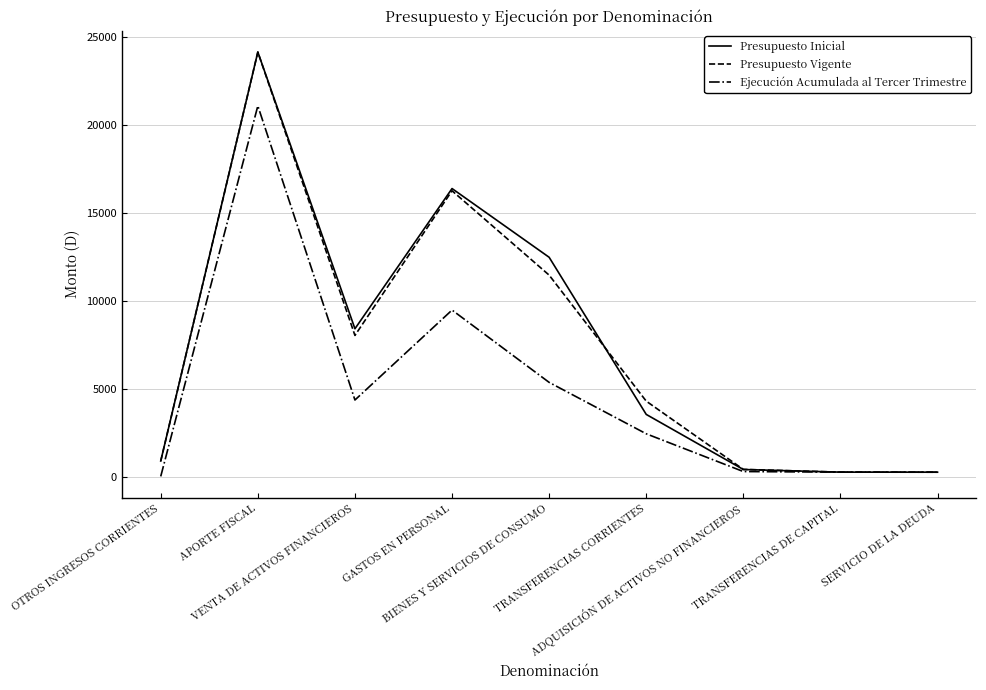

What is the maximum value shown in the chart?

24149